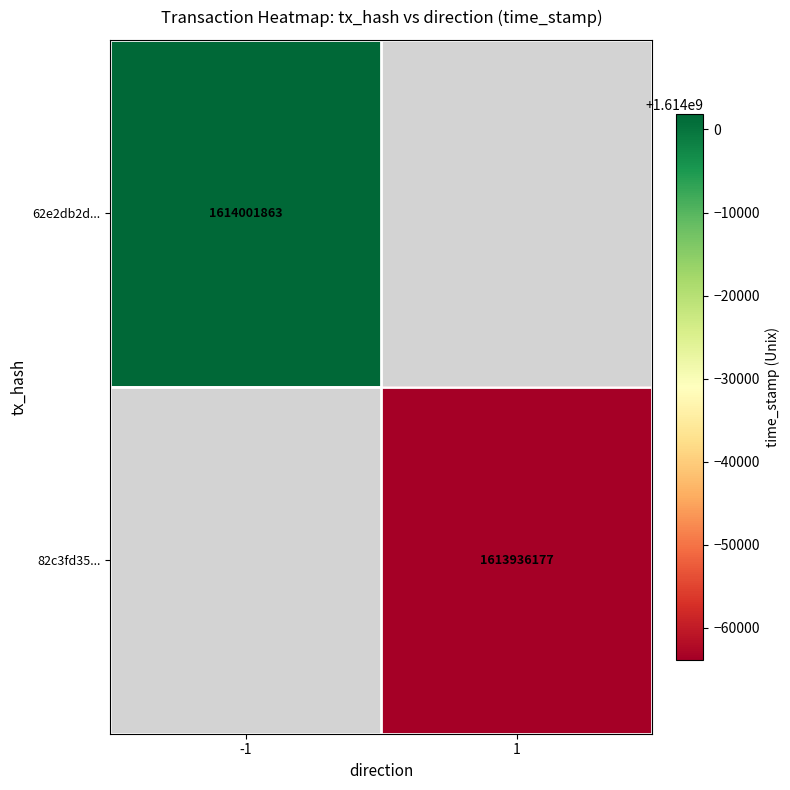

The 62e2db2d... series shows 1614001863 at -1. True or false?

True